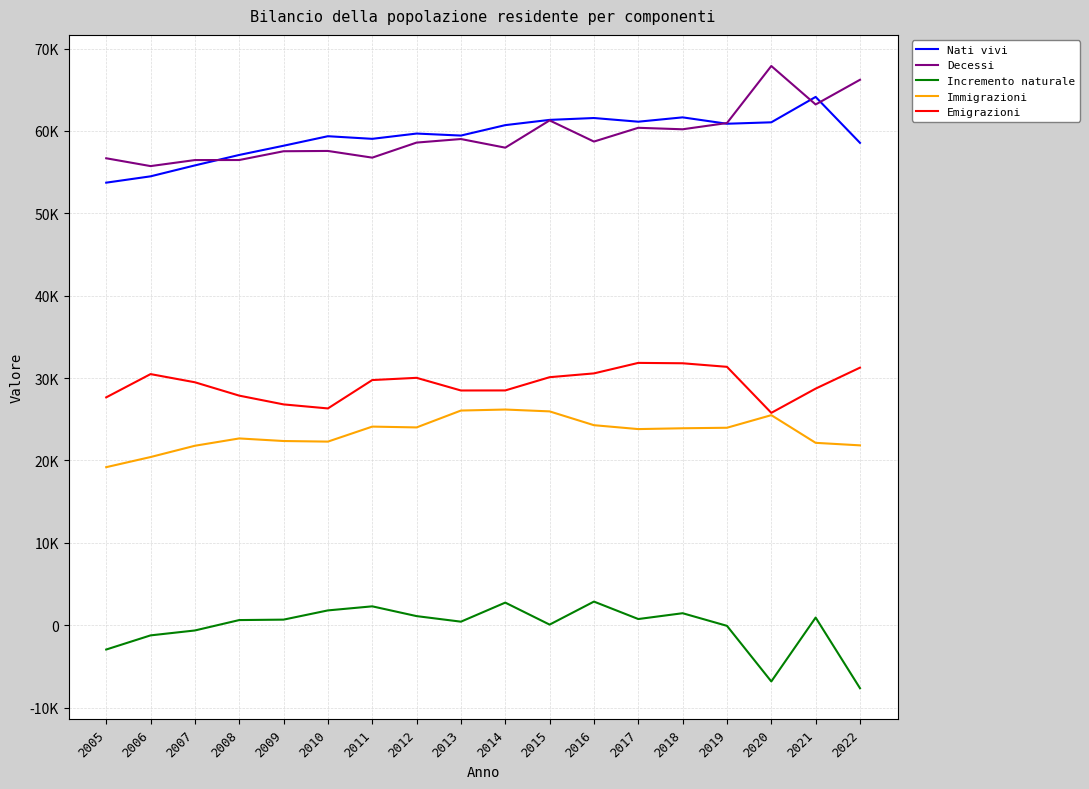

What is the lowest value of the Nati vivi series?

53722